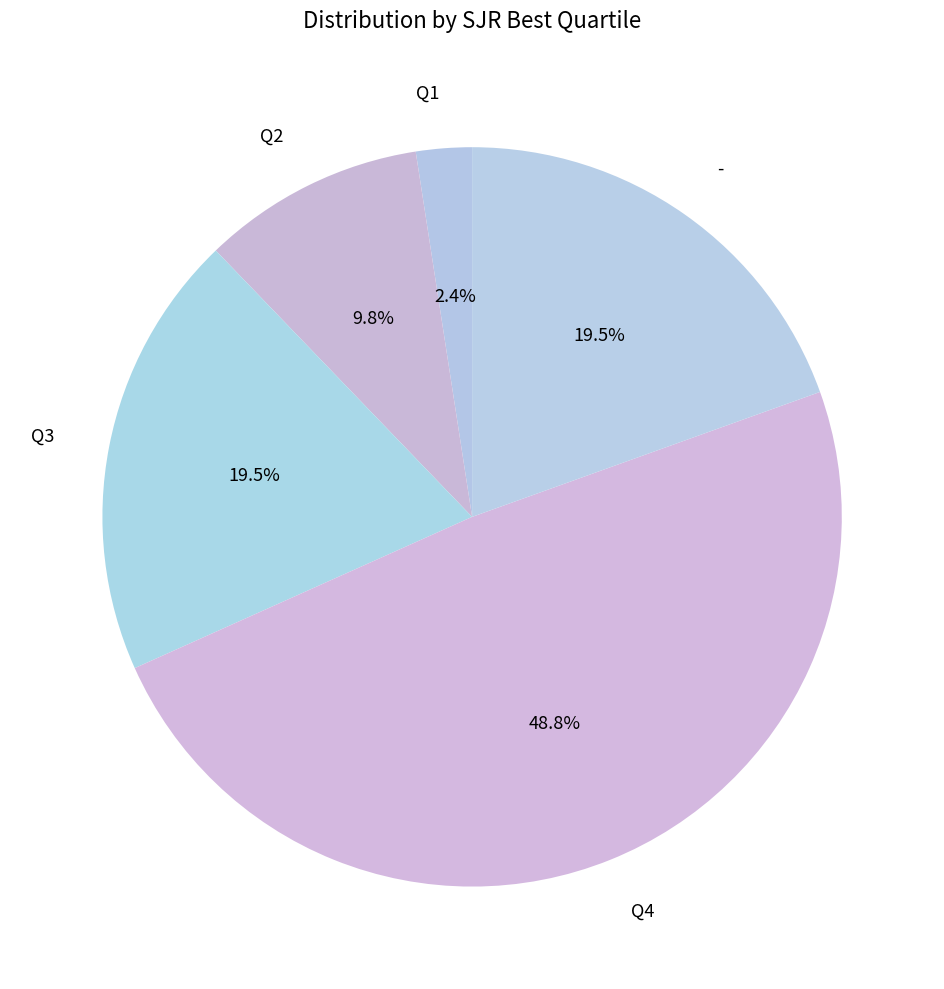

Which has a higher value, - or Q2?

-